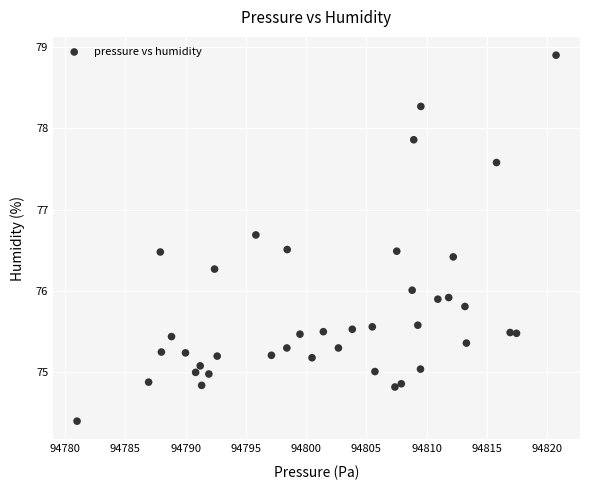

What is the range of X values (max minus min)?

39.8